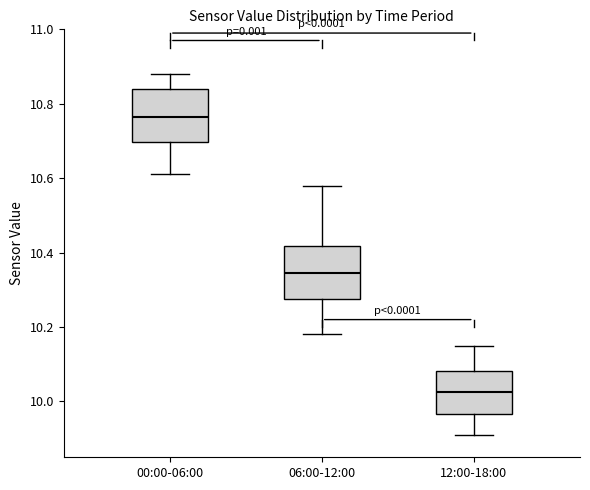

Reading left to right, transcribe this box plot: for each box, give where its median line is, the range the box spans, and where its two whiskers end, as read against the y-axis. The values are not printed on the chart, so give them approximately, as read against the axis.

00:00-06:00: median 10.76, box 10.70 to 10.84, whiskers 10.62 to 10.88
06:00-12:00: median 10.34, box 10.28 to 10.42, whiskers 10.18 to 10.58
12:00-18:00: median 10.02, box 9.96 to 10.08, whiskers 9.92 to 10.16